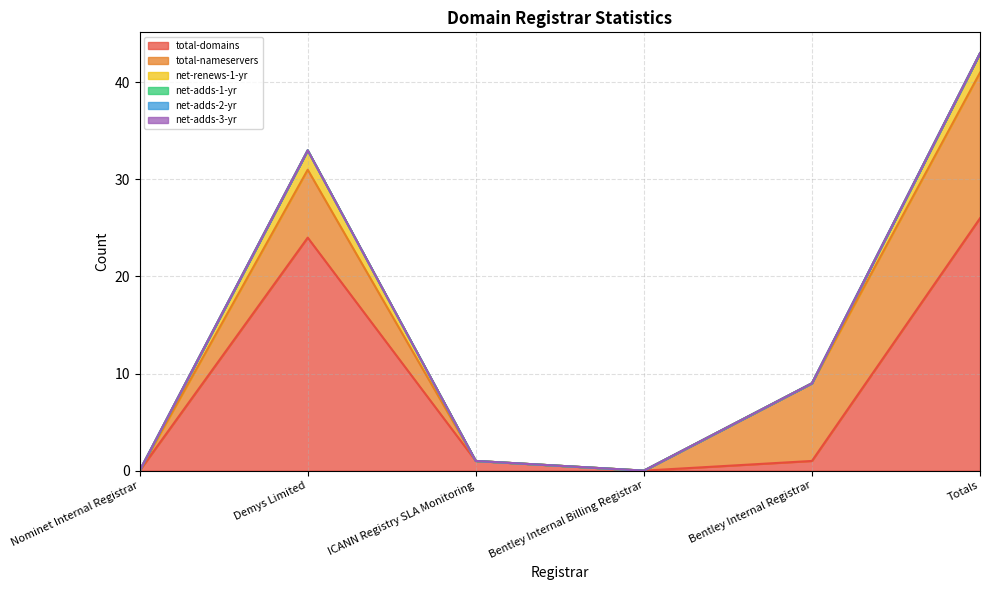

Does the chart display data point markers on the line(s)?

No